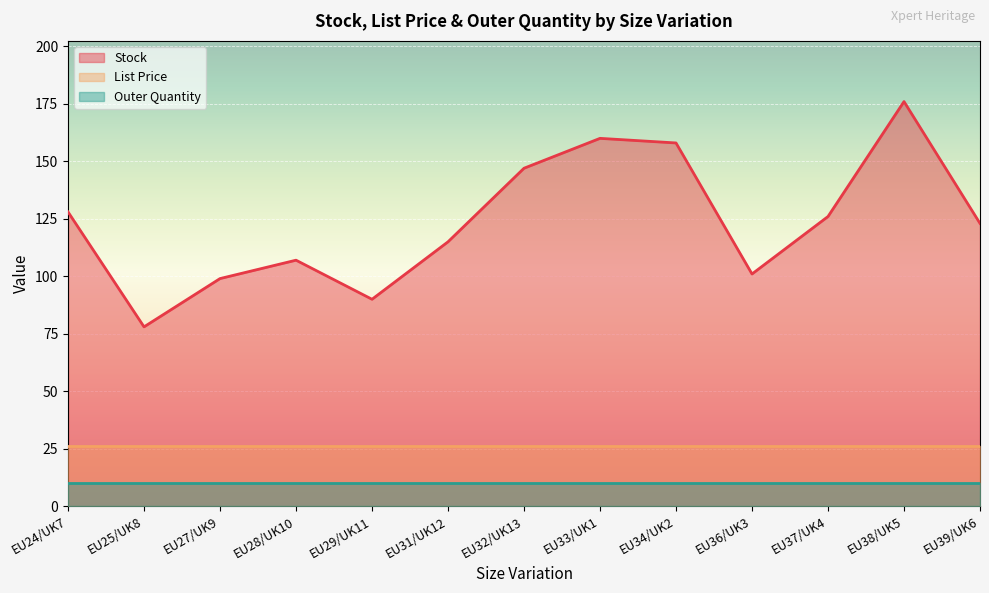

List the labels in order of List Price value, smallest first.

EU24/UK7, EU25/UK8, EU27/UK9, EU28/UK10, EU29/UK11, EU31/UK12, EU32/UK13, EU33/UK1, EU34/UK2, EU36/UK3, EU37/UK4, EU38/UK5, EU39/UK6